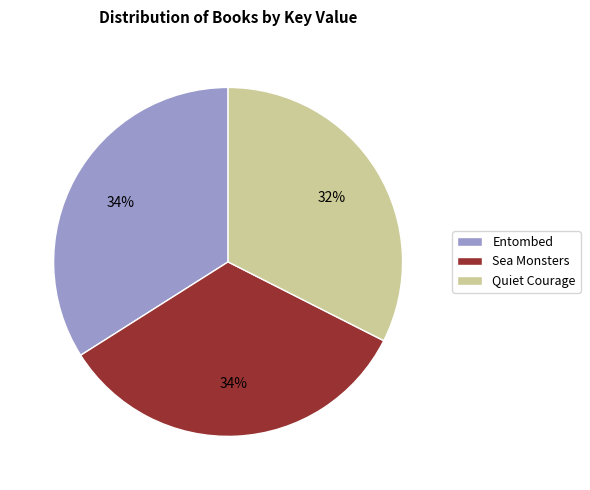

Which slice is the smallest?

Quiet Courage